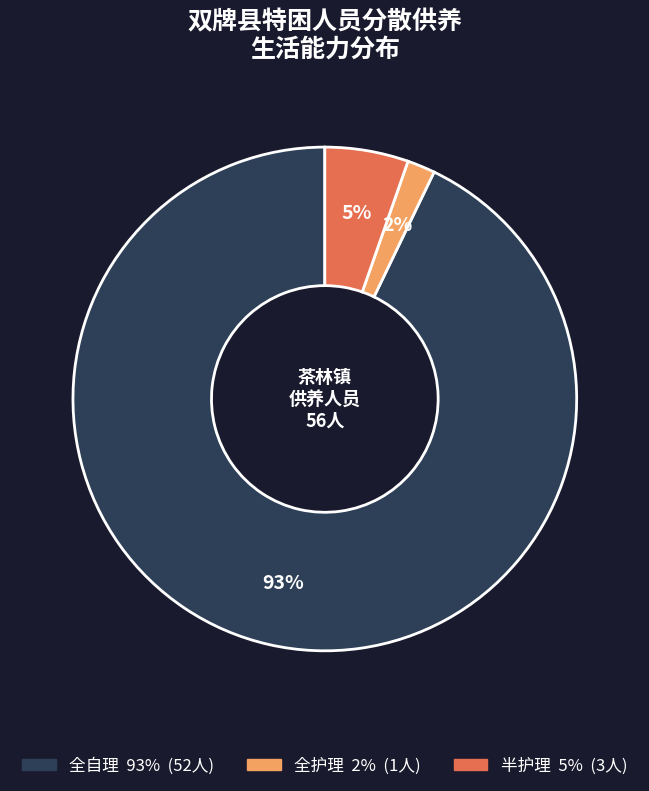

To the nearest percent, what portion does 全护理 represent?

2%